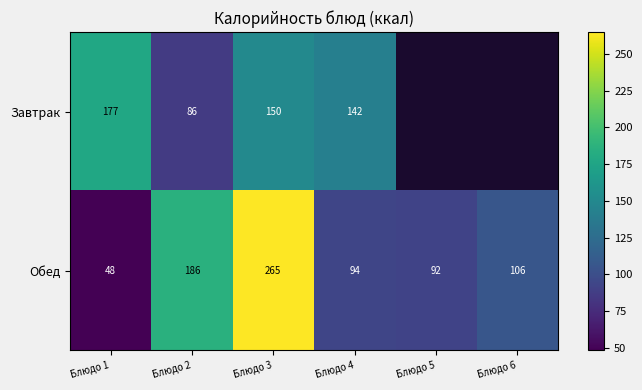

What is the difference between the highest and lowest values at Блюдо 2?

100